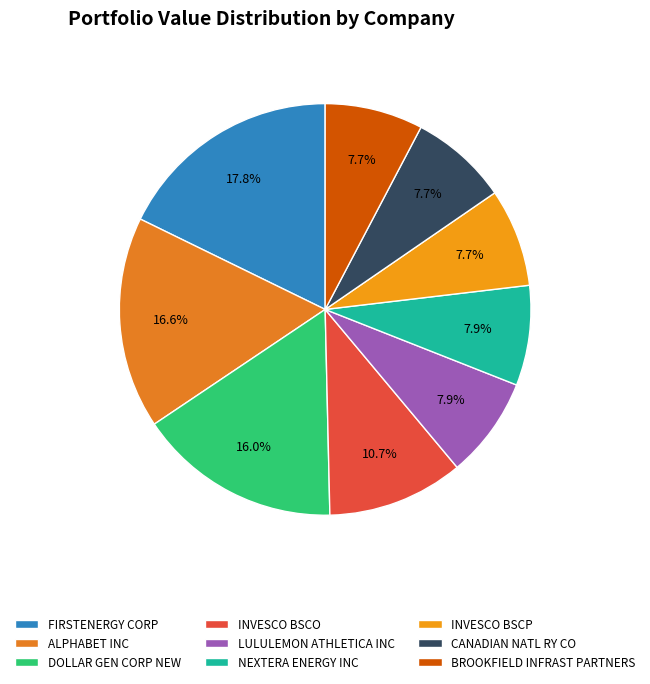

Does any single category account for the majority?

No